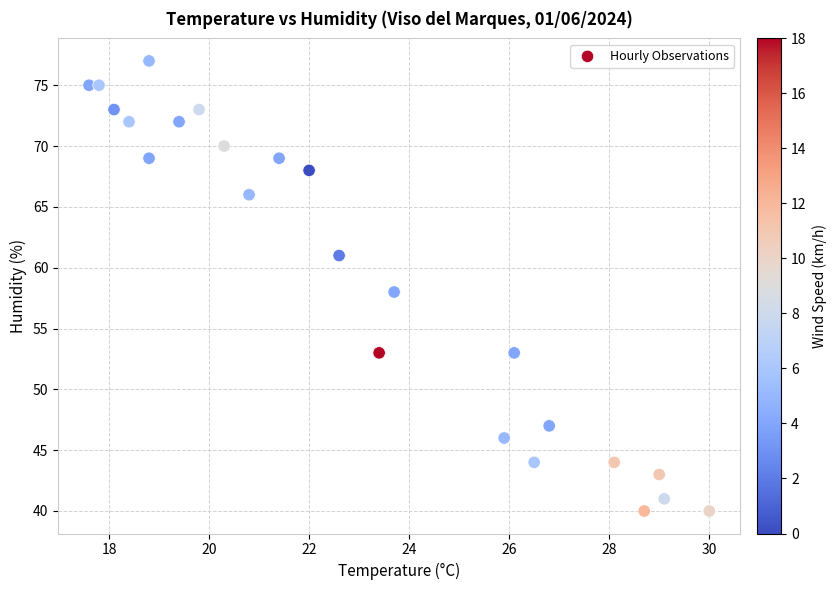

What is the range of Y values (max minus min)?

37